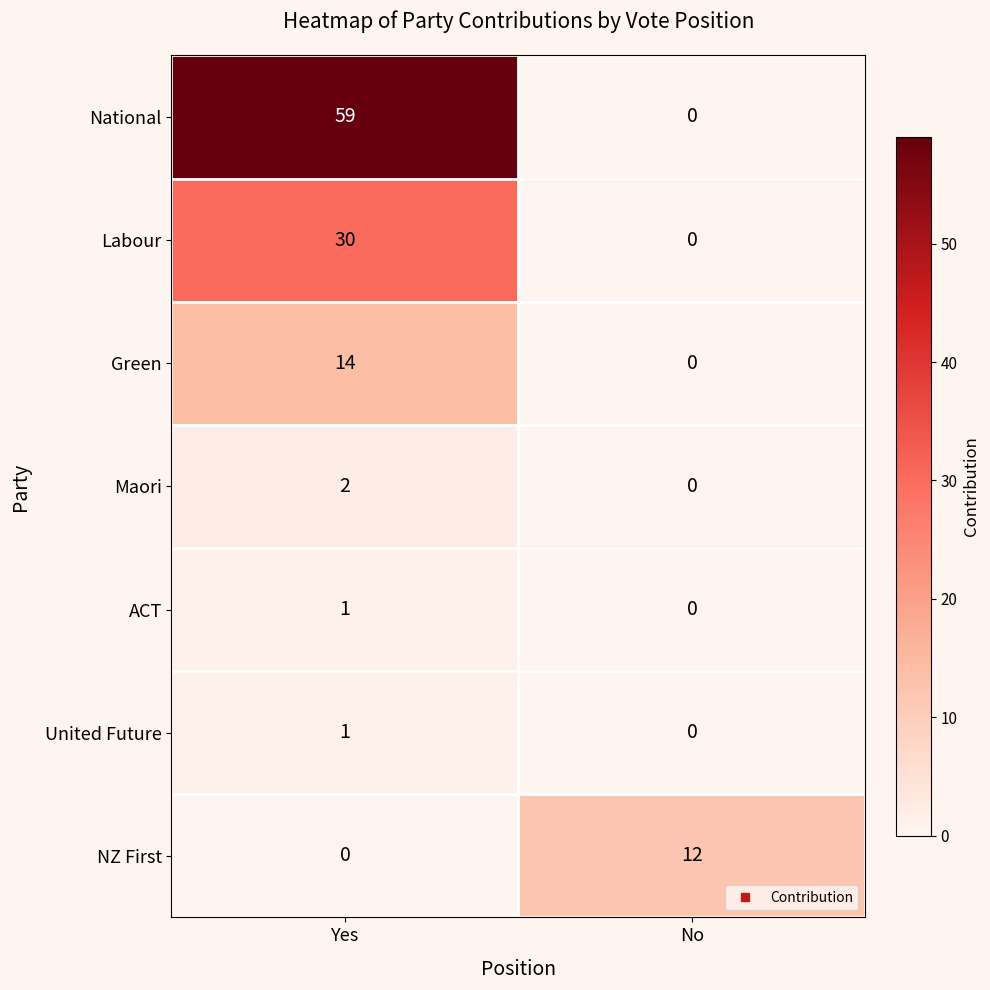

At which label does National reach its minimum?

No